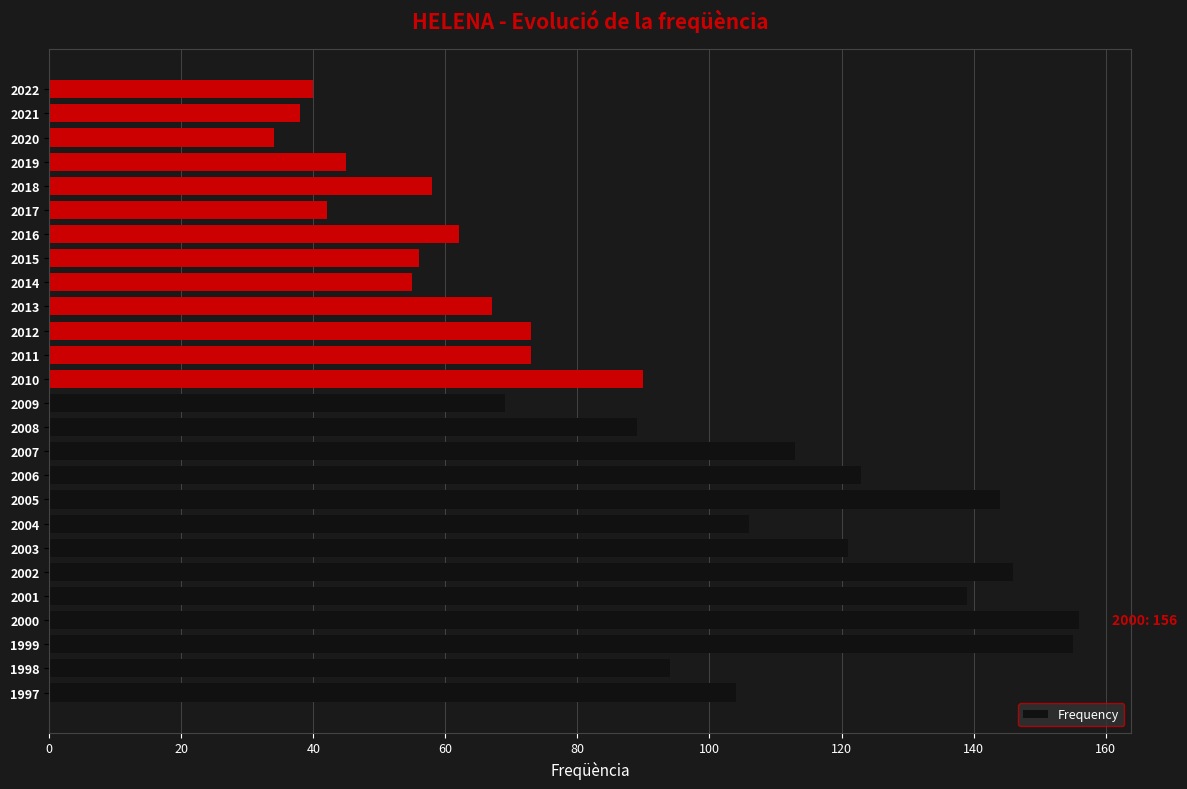

What is the sum of the values at 2015 and 1997?

160